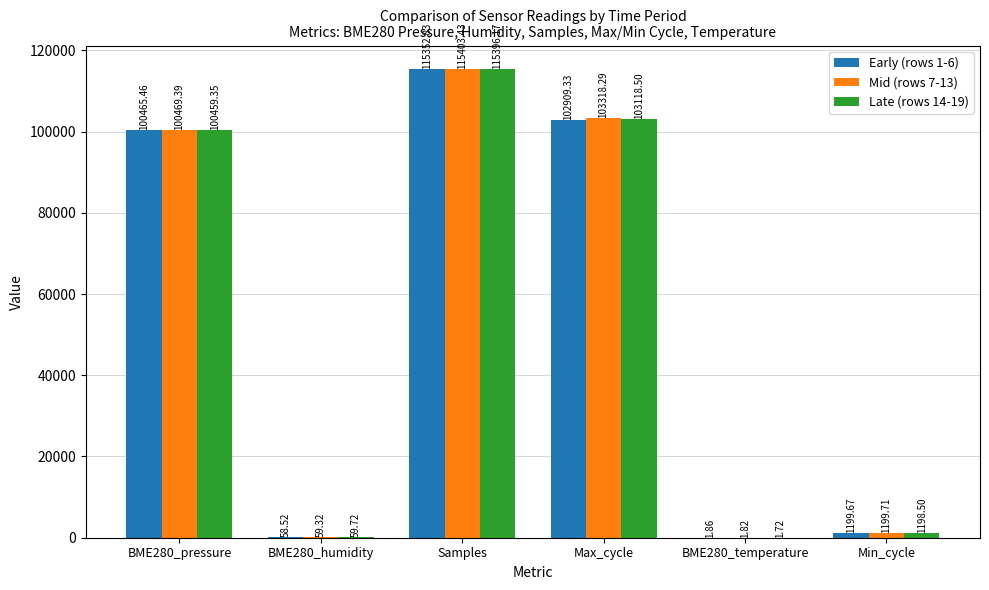

Which label corresponds to the largest value in the chart?

Samples